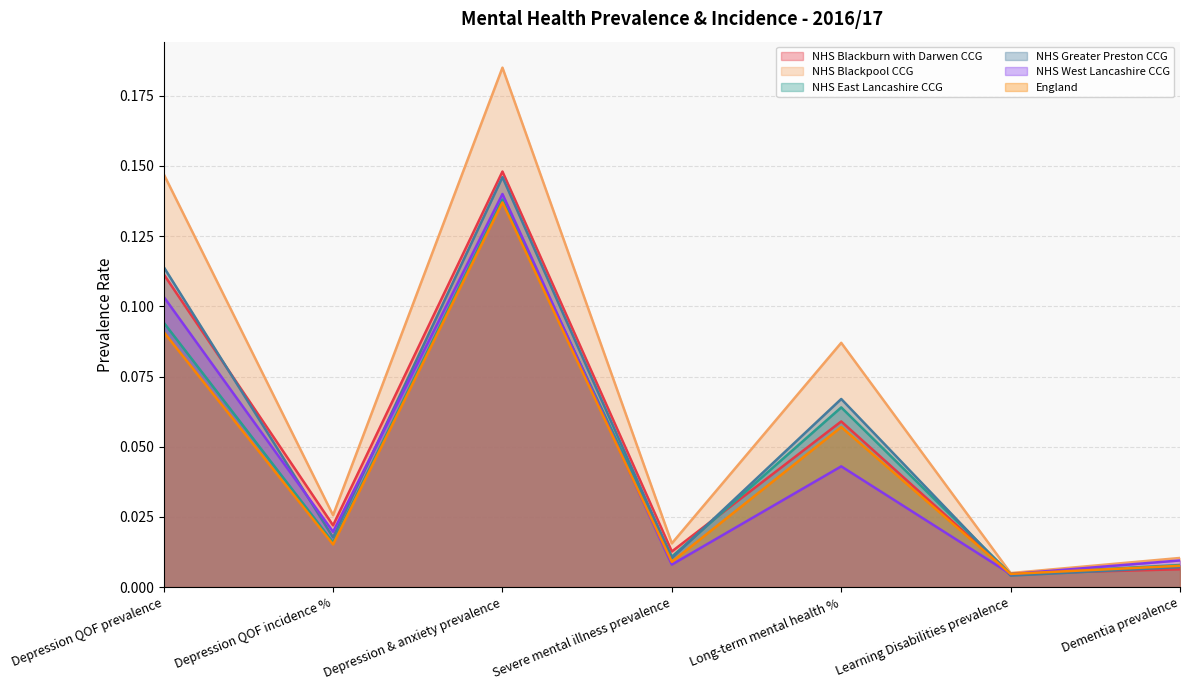

What are all the series names shown in the legend?

NHS Blackburn with Darwen CCG, NHS Blackpool CCG, NHS East Lancashire CCG, NHS Greater Preston CCG, NHS West Lancashire CCG, England